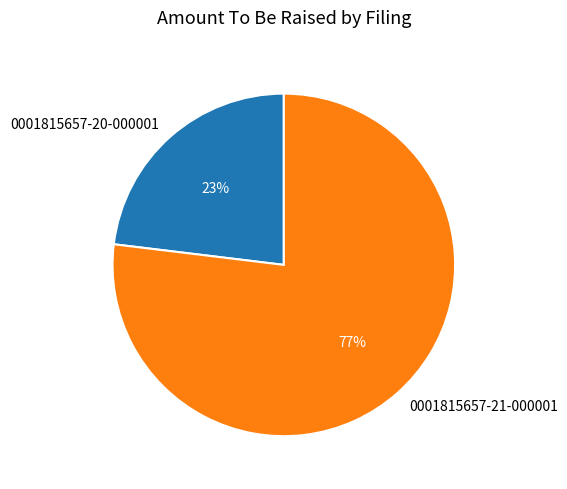

Which has a higher value, 0001815657-20-000001 or 0001815657-21-000001?

0001815657-21-000001